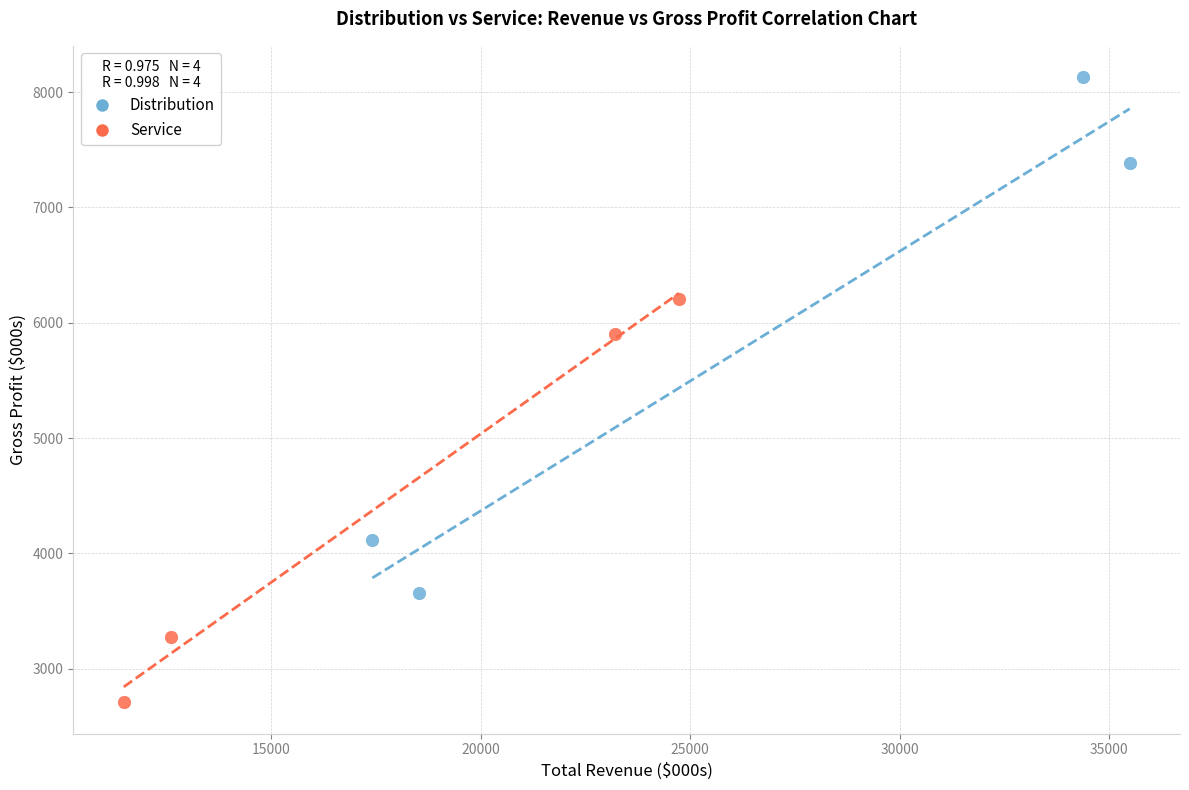

Which series contains the lowest Y value?

Service